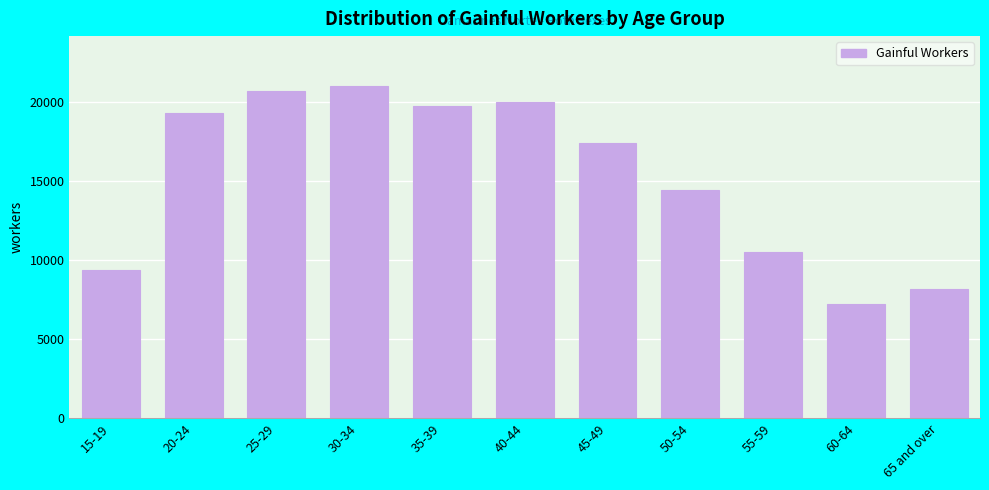

Reading left to right, extract all data points from this chart.

15-19=9381	20-24=19305	25-29=20698	30-34=21038	35-39=19752	40-44=20045	45-49=17415	50-54=14424	55-59=10497	60-64=7216	65 and over=8193